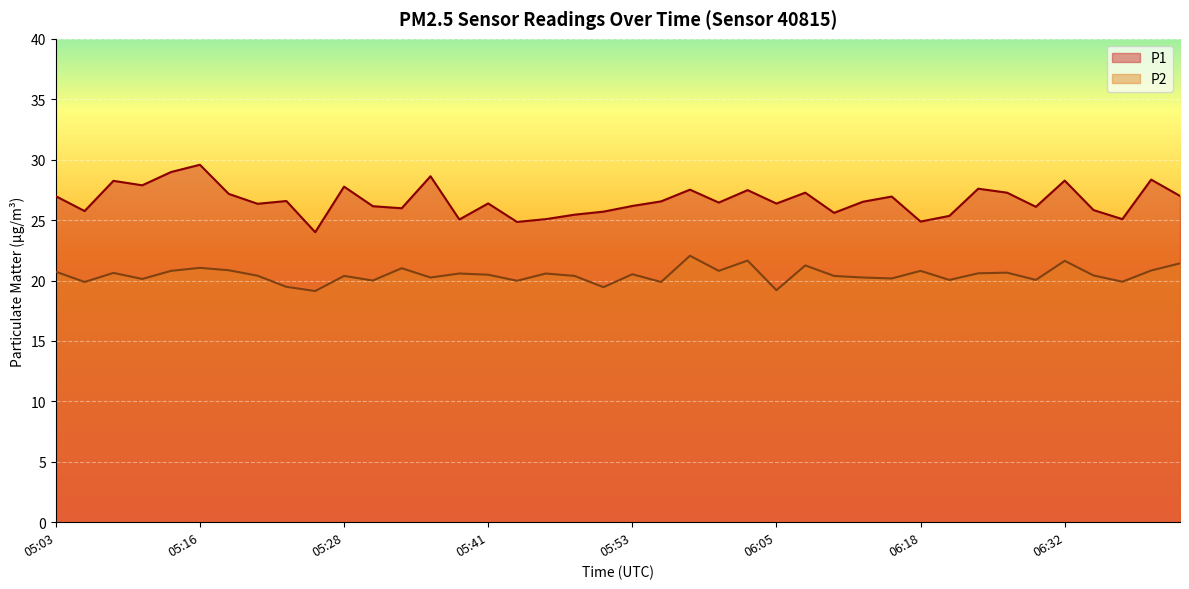

Reading left to right, list all the values displayed in this chart.

P1: 27.0	25.8	28.2	27.9	29.0	29.6	27.2	26.4	26.6	24.0	27.8	26.1	26.0	28.6	25.1	26.4	24.9	25.1	25.4	25.7	26.2	26.6	27.5	26.4	27.5	26.4	27.3	25.6	26.5	26.9	24.9	25.4	27.6	27.3	26.1	28.3	25.8	25.1	28.4	27.0
P2: 20.7	19.9	20.6	20.1	20.8	21.1	20.9	20.4	19.5	19.1	20.4	20.0	21.0	20.2	20.6	20.5	20.0	20.6	20.4	19.4	20.5	19.9	22.1	20.8	21.6	19.2	21.2	20.4	20.2	20.2	20.8	20.1	20.6	20.6	20.1	21.6	20.4	19.9	20.8	21.4